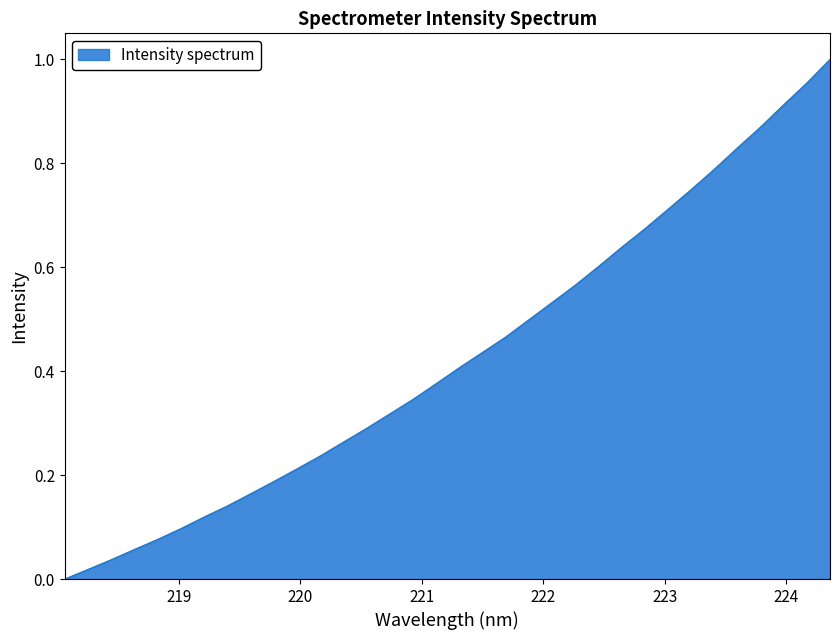

Does the chart have visible grid lines?

No